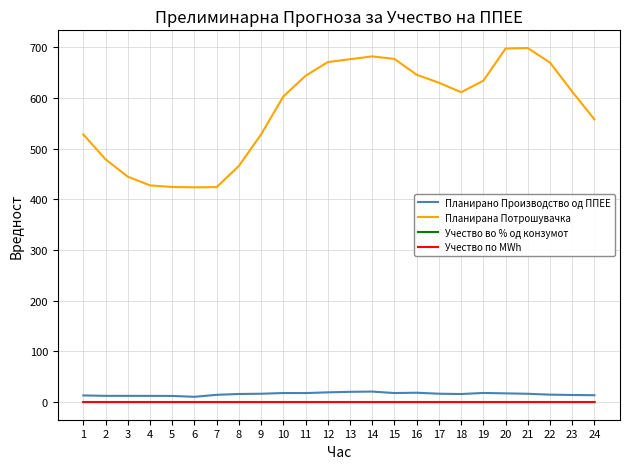

Where is the first local maximum for Учество по MWh?

16